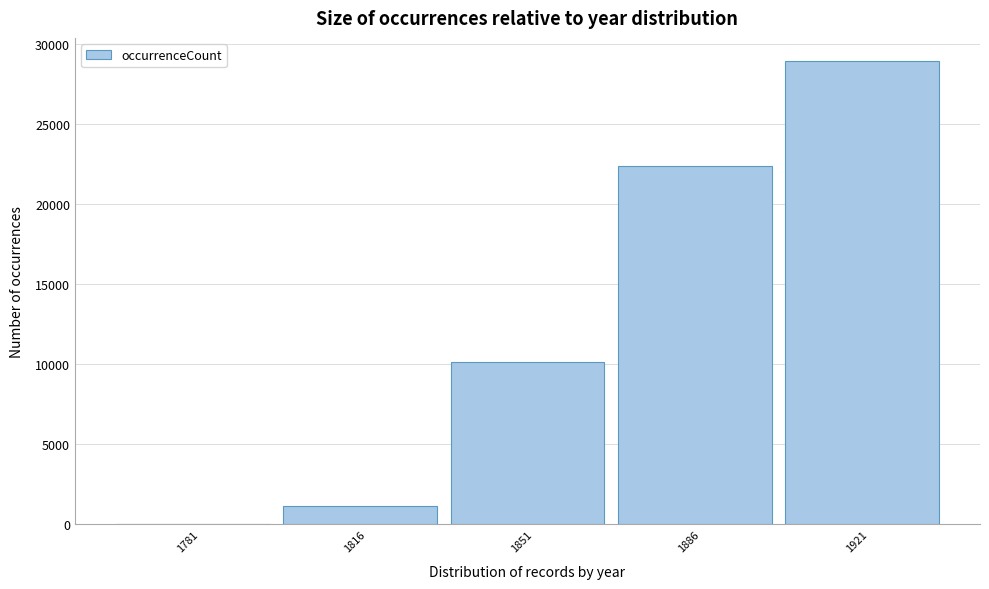

Reading right to left, what are all the values shown in this chart?

1921=28950	1886=22400	1851=10150	1816=1159	1781=50